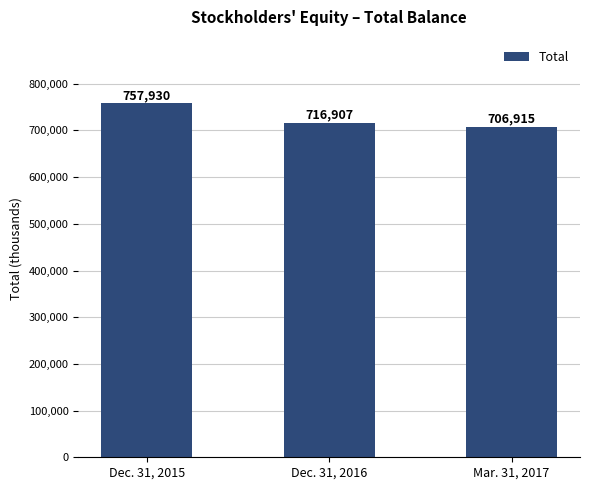

What is the difference between the maximum and minimum values?

51015